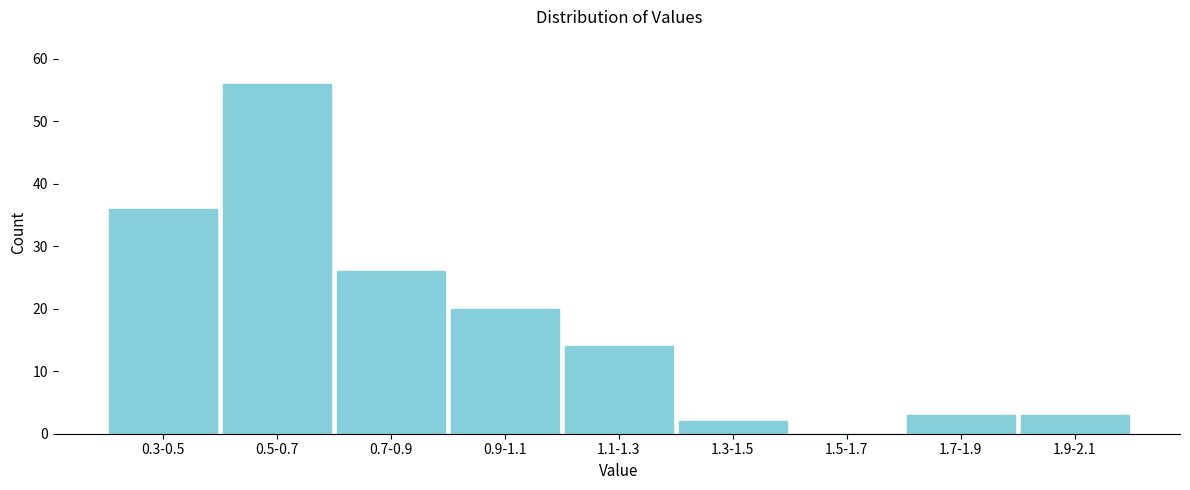

Reading right to left, list all the values displayed in this chart.

1.9-2.1=3	1.7-1.9=3	1.5-1.7=0	1.3-1.5=2	1.1-1.3=14	0.9-1.1=20	0.7-0.9=26	0.5-0.7=56	0.3-0.5=36